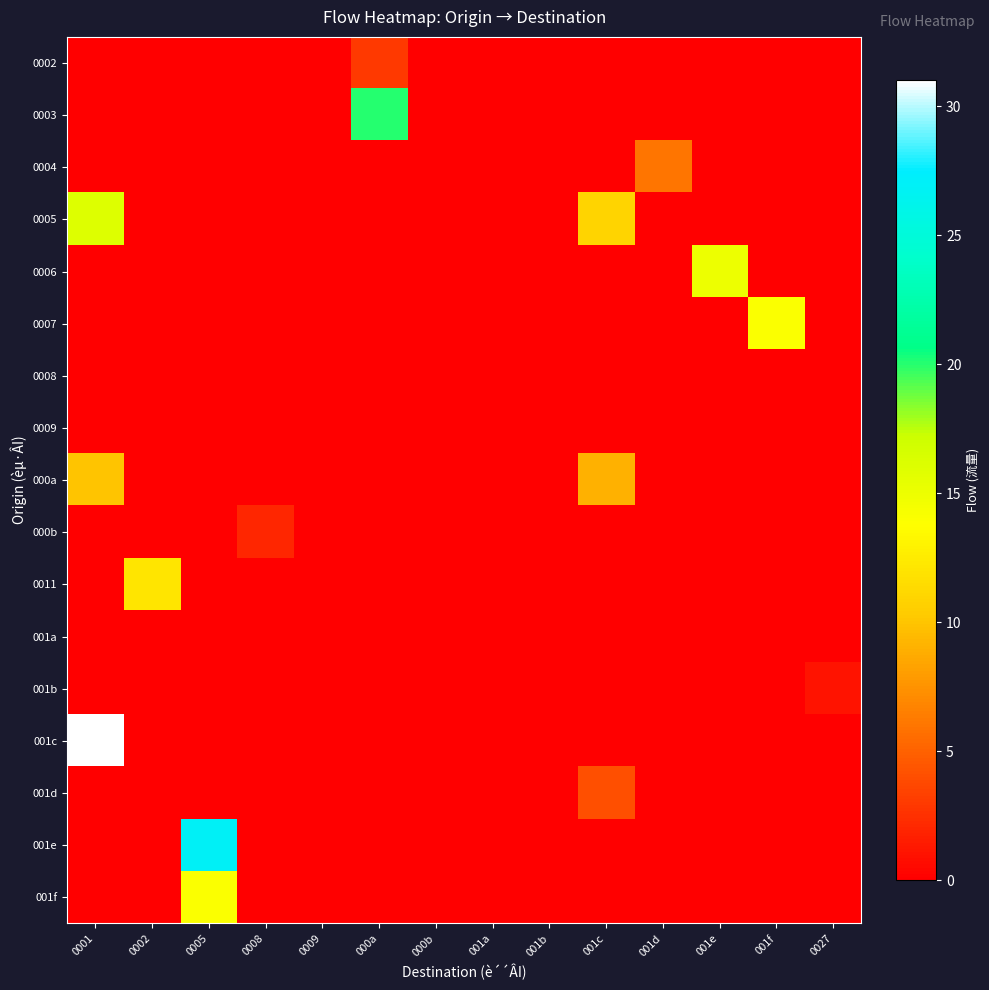

At which category is the sum across all series the highest?

0001